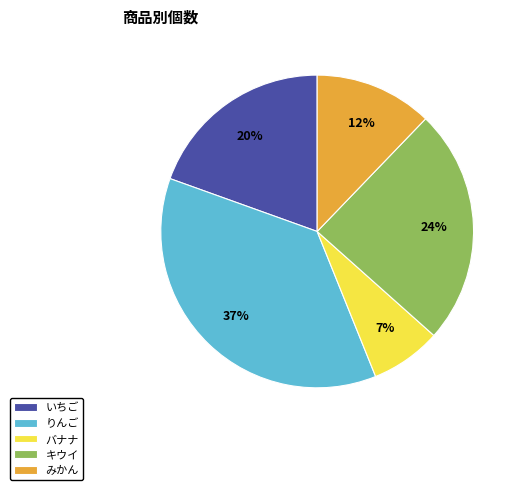

To the nearest percent, what is the average slice percentage?

20%